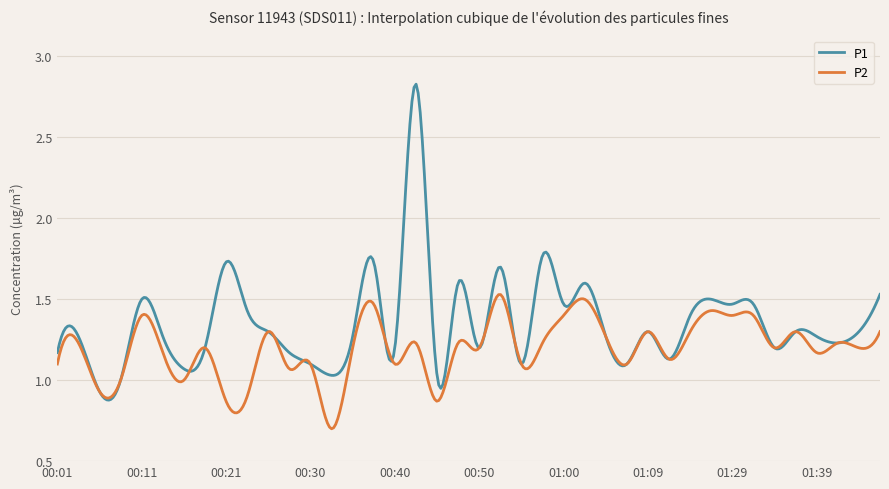

Which series has the largest total across all categories?

P1